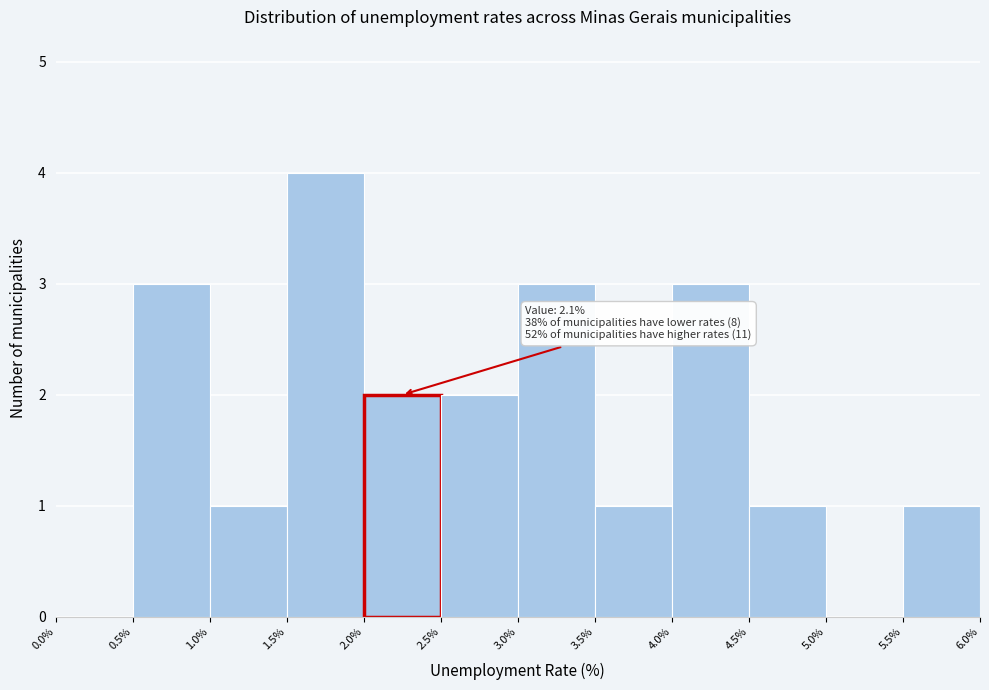

Which range on the x-axis has the tallest bar?

1.5% to 2.0%